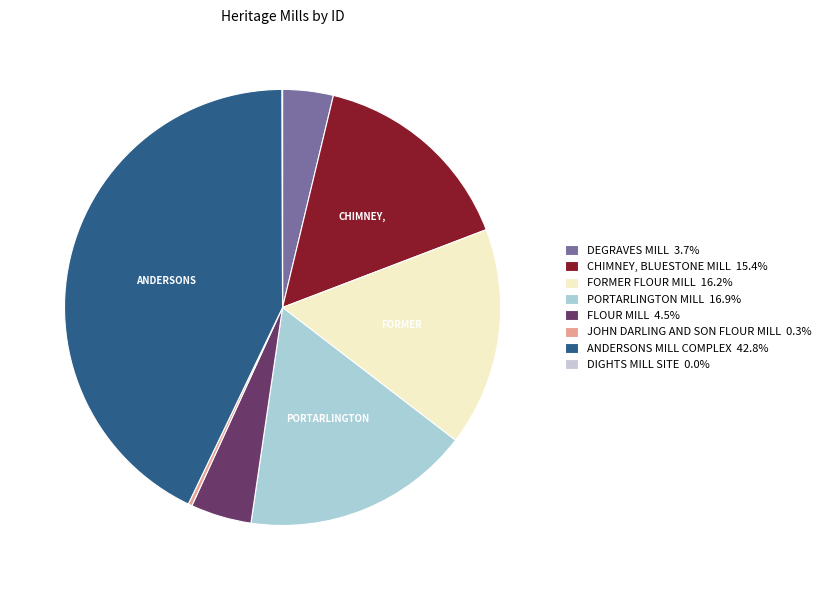

Is the sum of JOHN DARLING AND SON FLOUR MILL and ANDERSONS MILL COMPLEX greater than half?

No